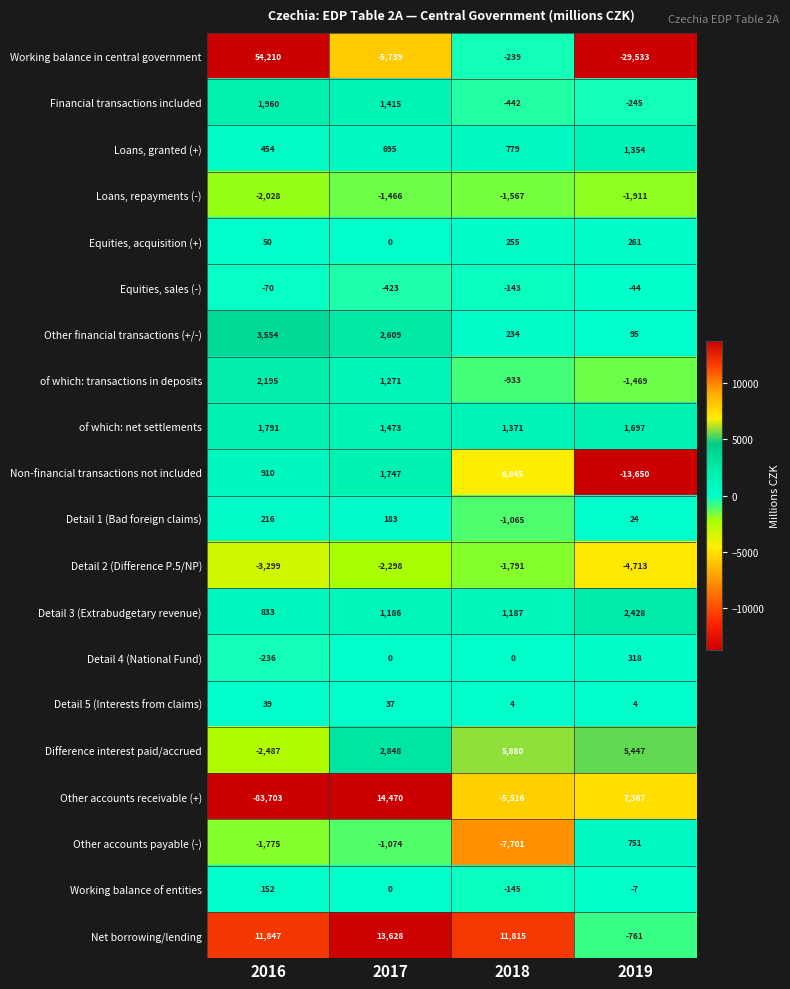

Is it true that Detail 2 (Difference P.5/NP) equals -5678 at 2016?

False